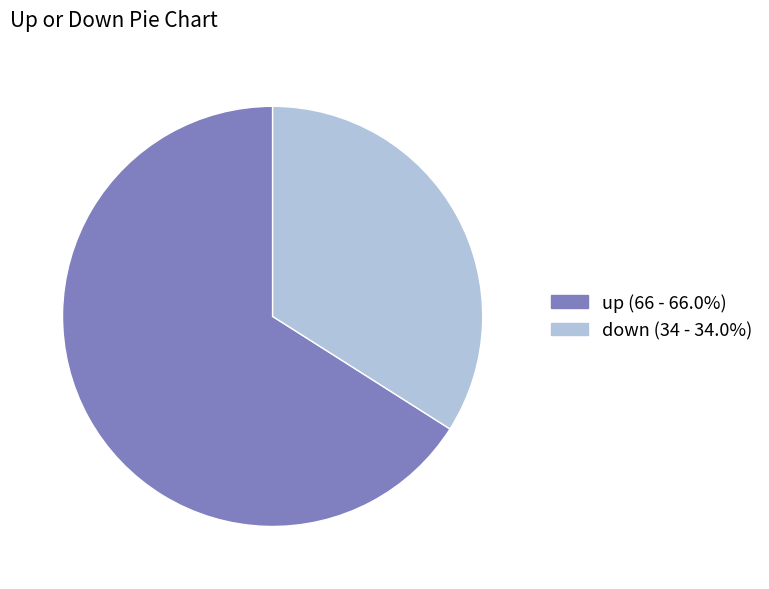

Which category has the smallest portion of the pie?

down